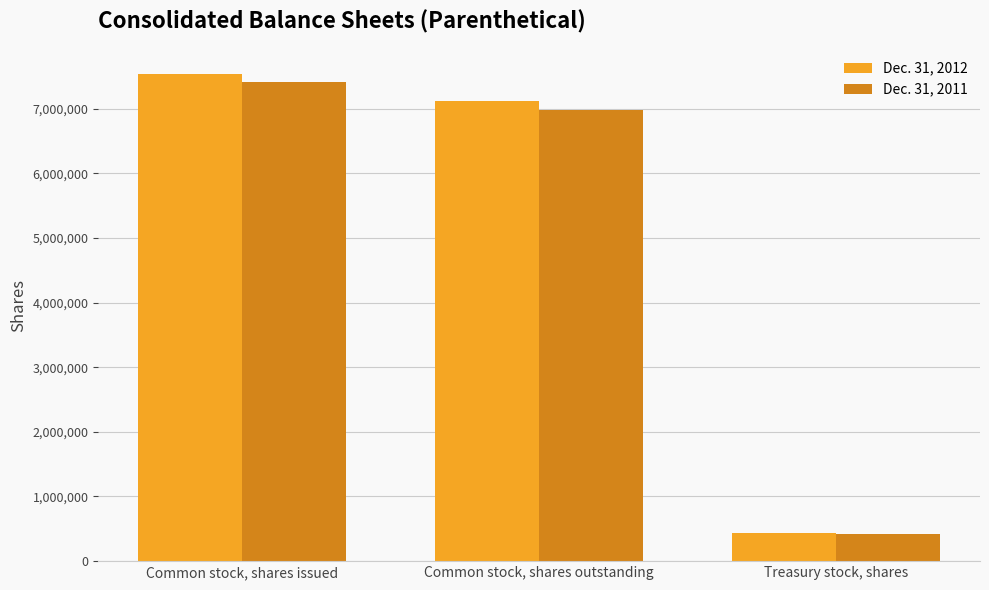

The Dec. 31, 2011 series shows 7409247 at Common stock, shares issued. True or false?

True